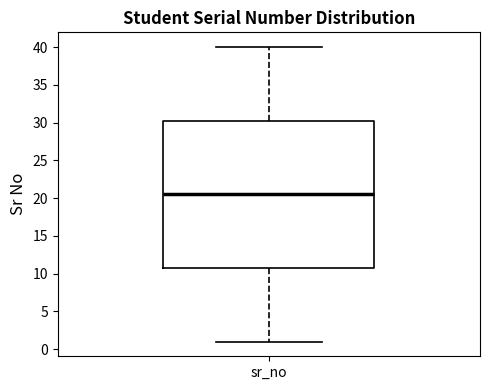

Read this box plot against the y-axis: the position of the median line, the range covered by the box, and the ends of both whiskers. The values are not printed on the chart, so give them approximately, as read against the axis.

median 20.5, box 11.0 to 30.5, whiskers 1.0 to 40.0